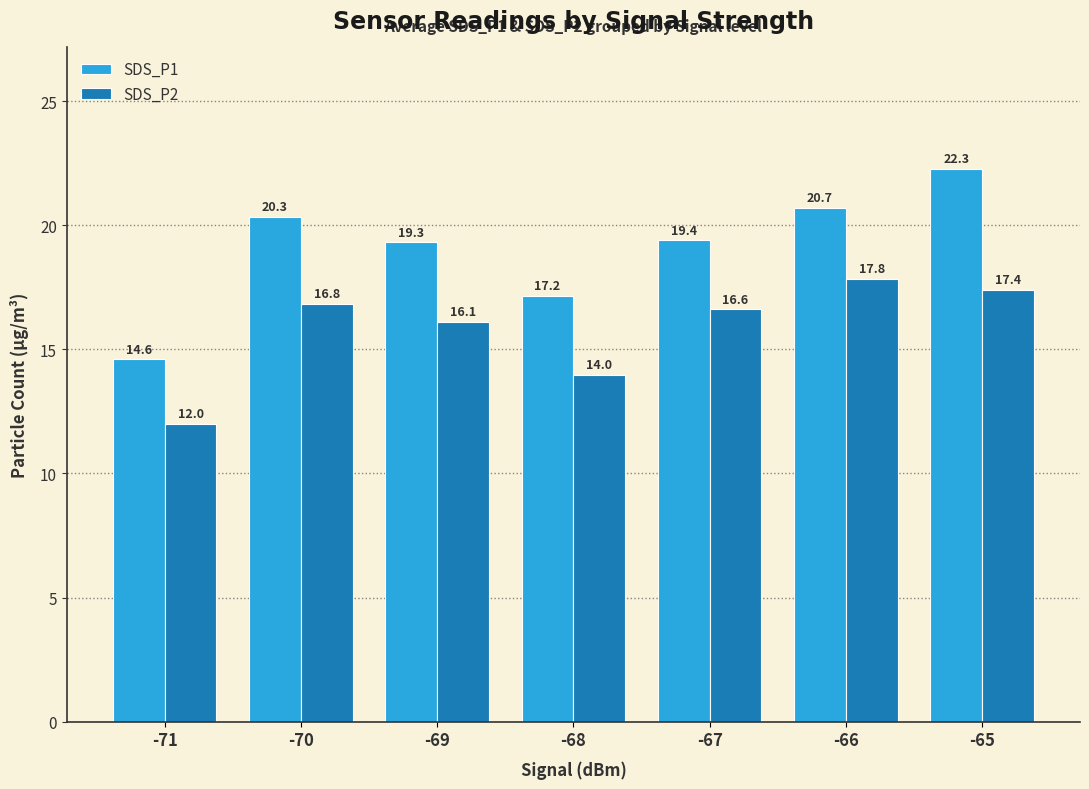

The SDS_P2 series shows 15.8 at -71. True or false?

False